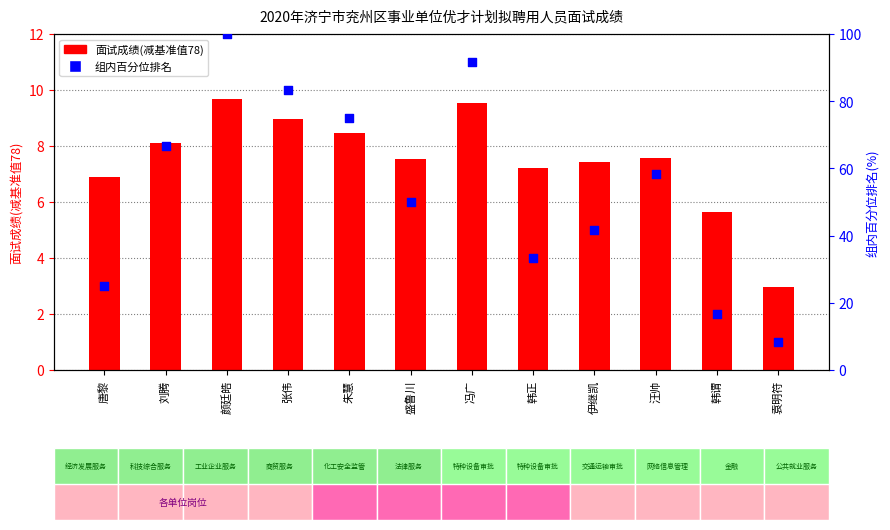

Which series has the largest total across all categories?

组内百分位排名